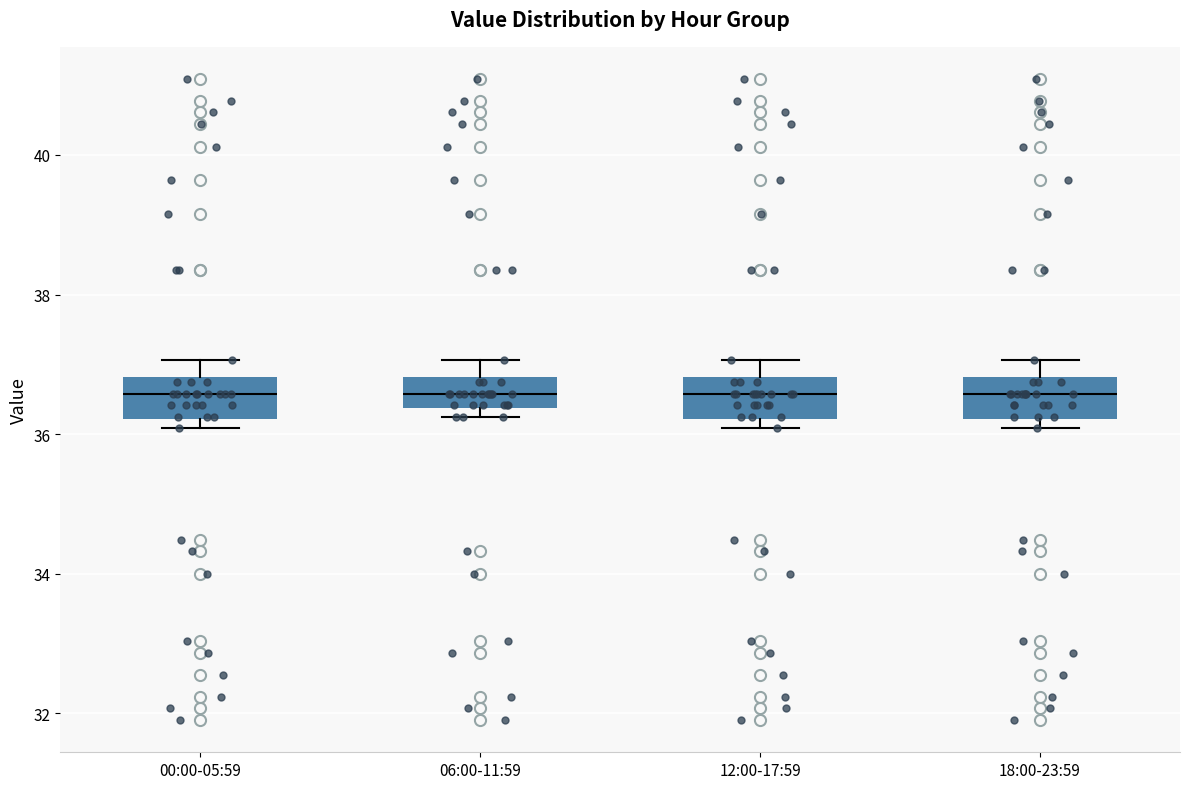

Where is the upper edge of the box for 12:00-17:59 on the y-axis? The values are not printed on the chart, so give them approximately, as read against the axis.

36.8